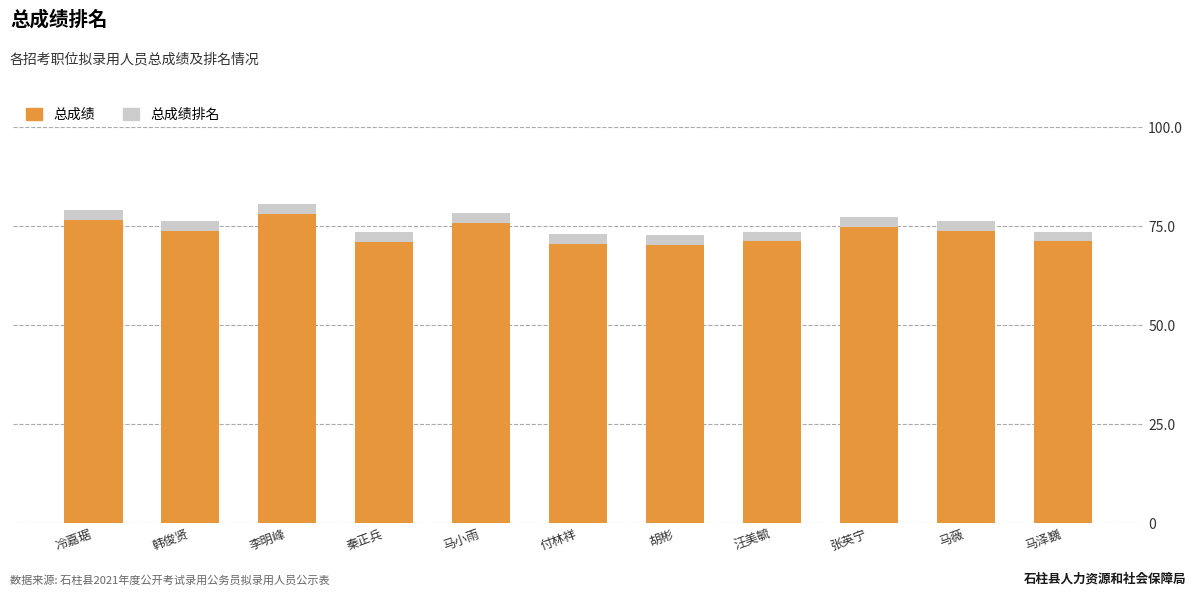

What is the lowest value of the 总成绩 series?

70.2